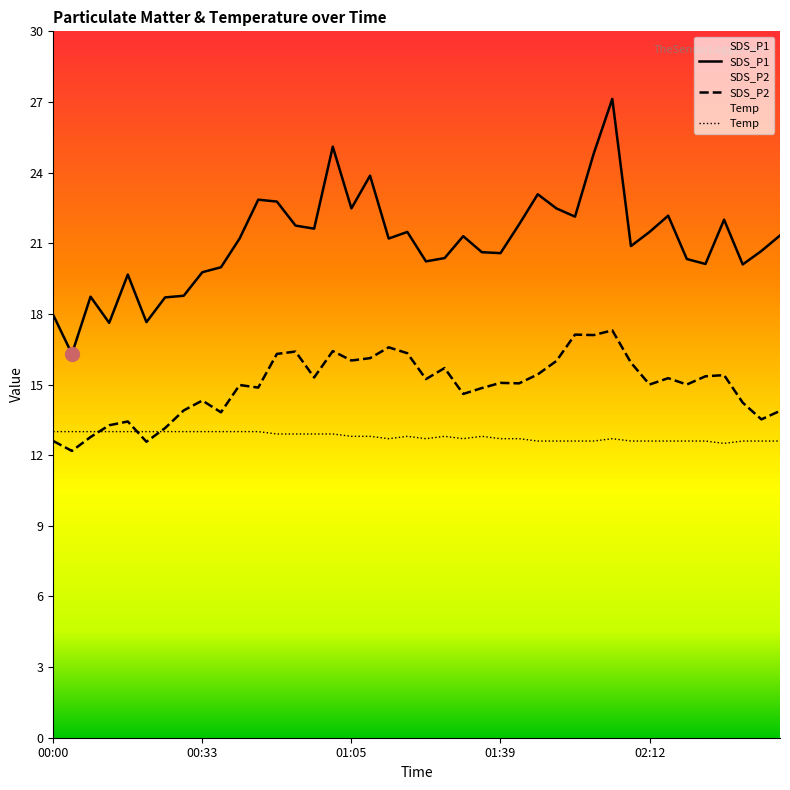

What is the average value of the SDS_P2 series?

15.0